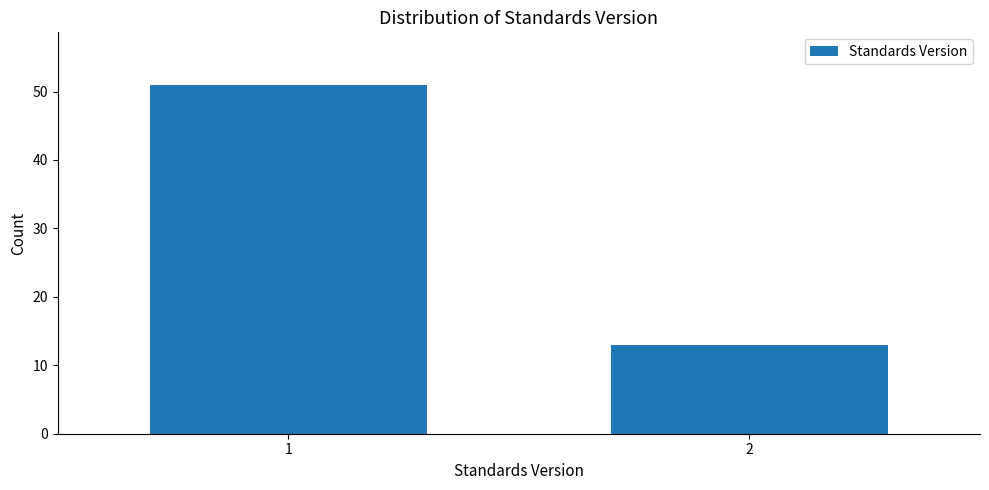

Reading left to right, extract all data points from this chart.

1=51	2=13